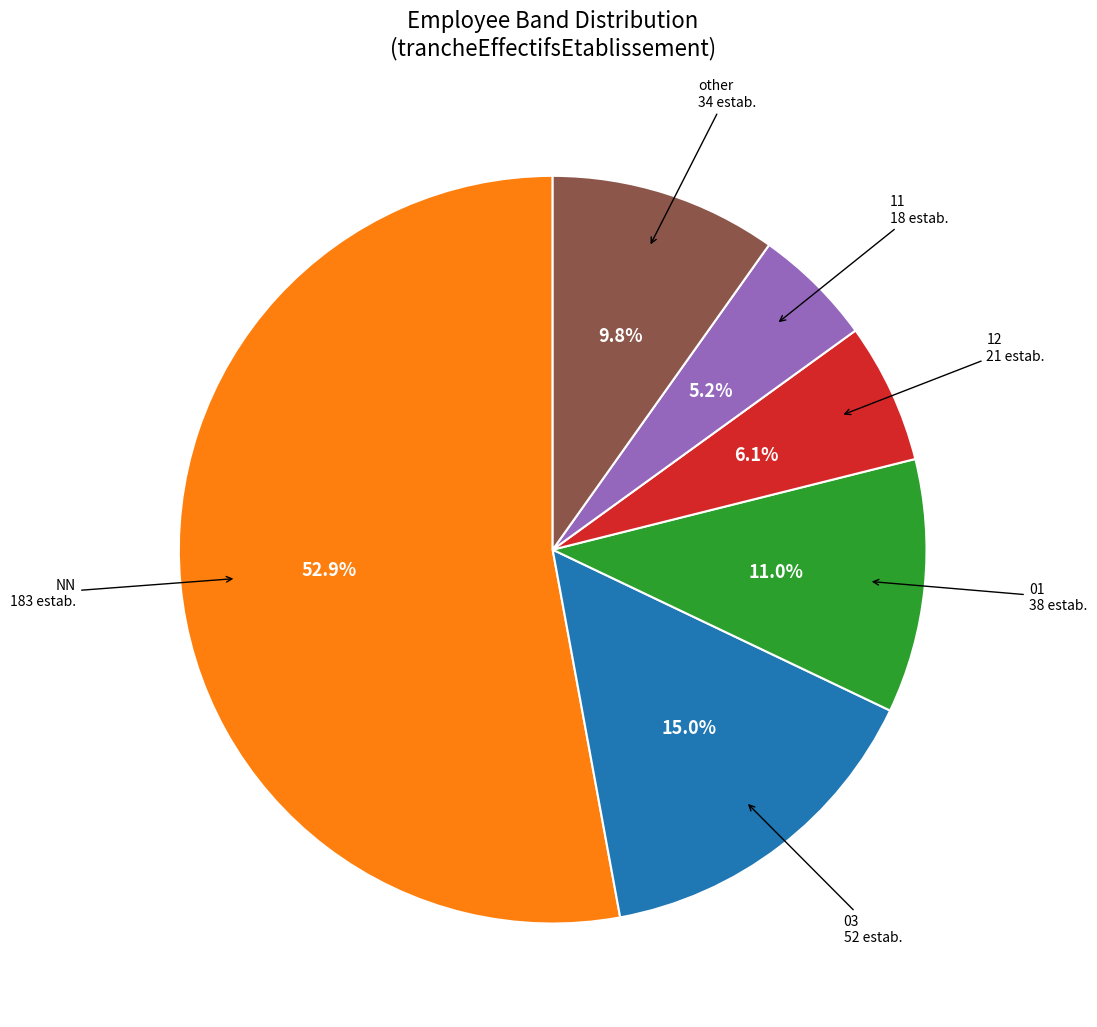

How many slices are in this pie chart?

6